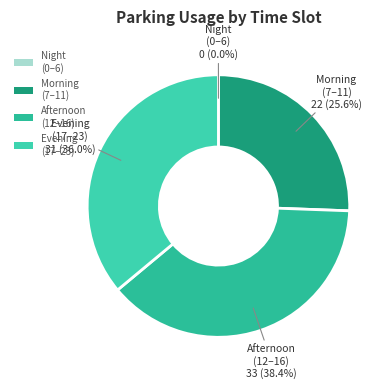

How much of the chart is everything except Afternoon (12–16)?

61.6%